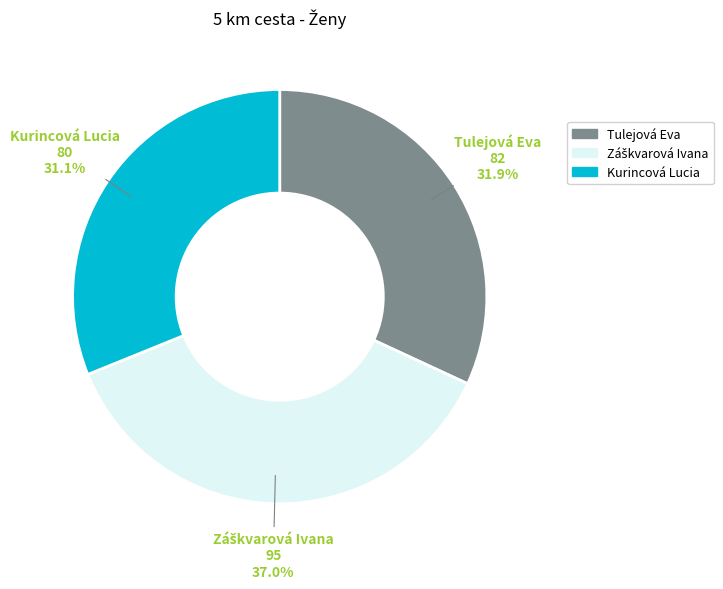

Which category has the smallest portion of the pie?

Kurincová Lucia